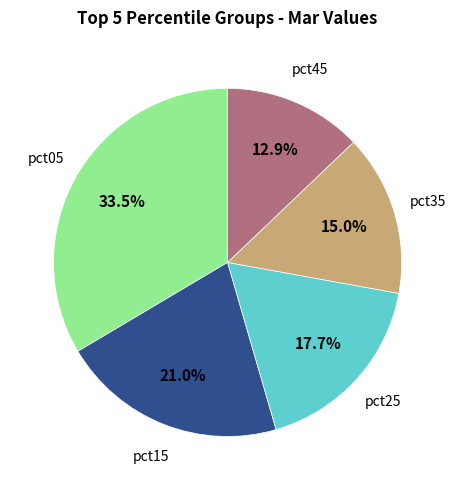

Is there a majority slice in this chart?

No